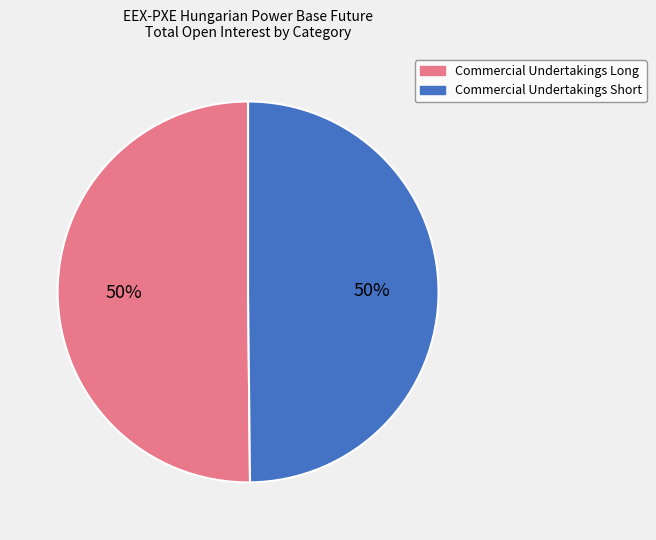

How many segments does this pie chart have?

2